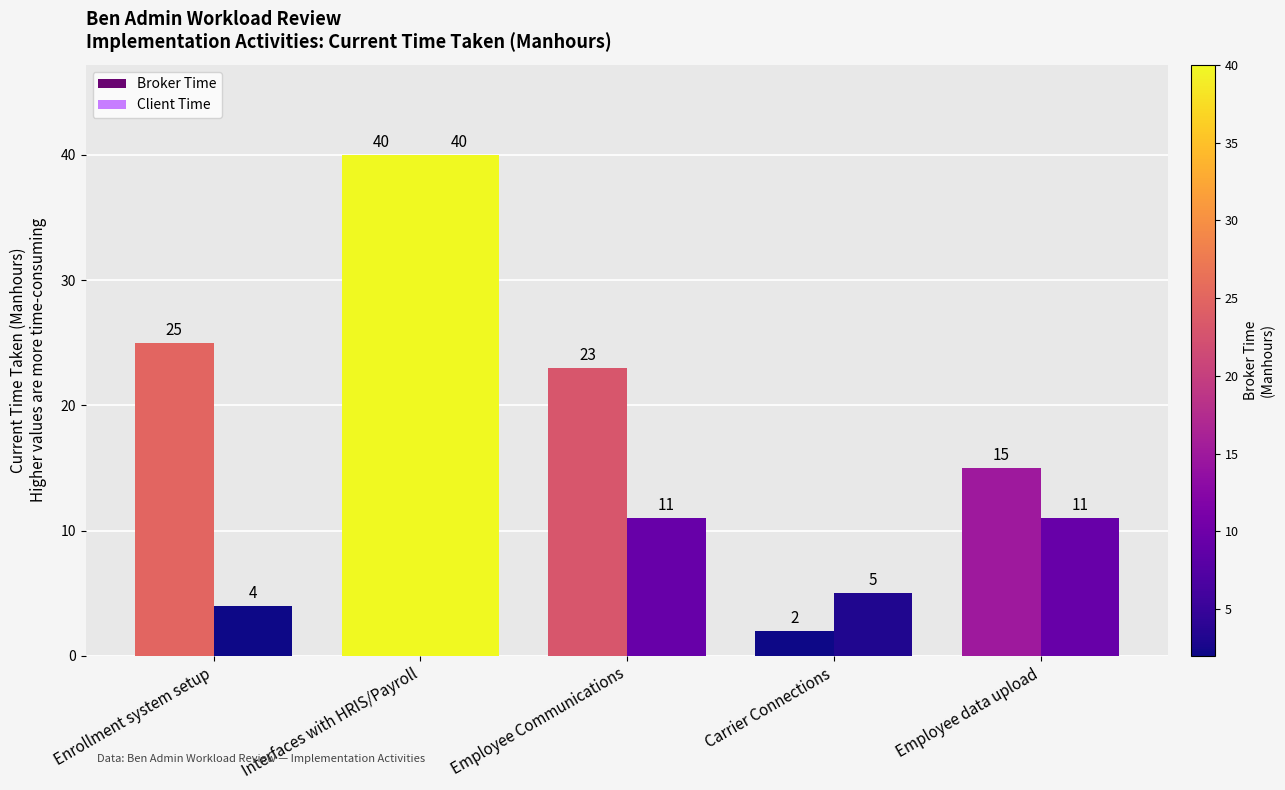

Which series has the widest spread of values?

Broker Time